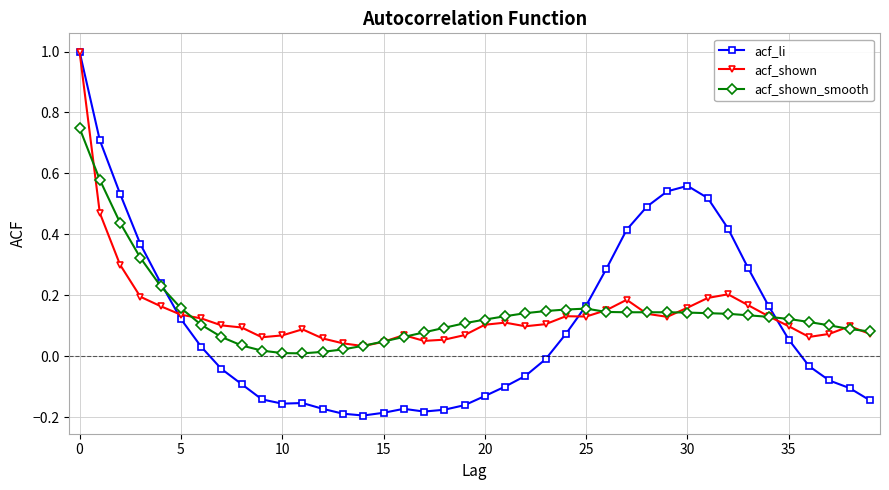

True or false: acf_li has more than 1 interior local peaks.

True